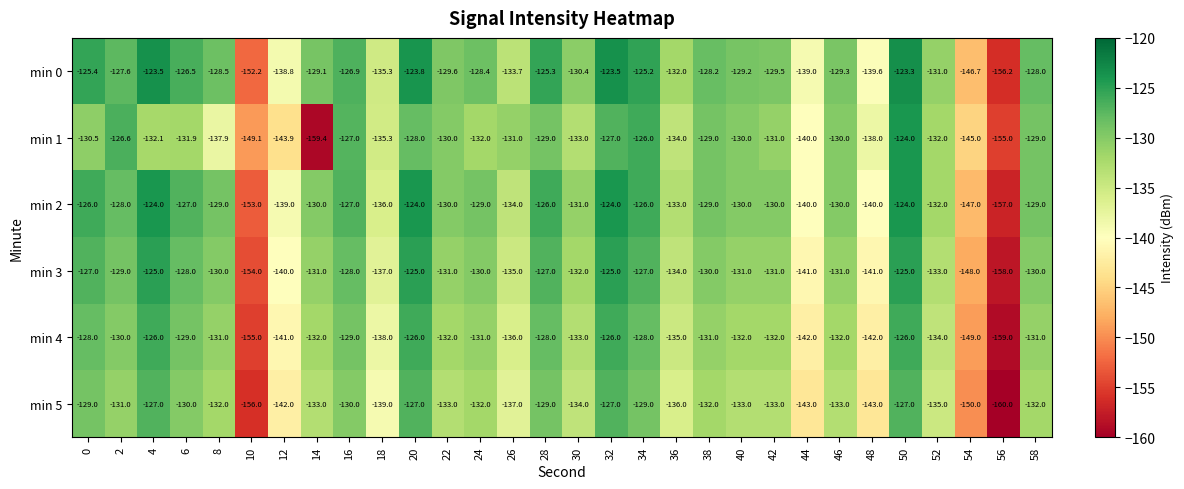

What is the difference between the highest and lowest values at 42?

3.5